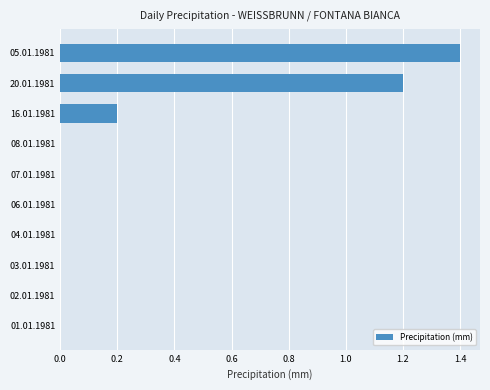

What is the sum of the values at 20.01.1981 and 05.01.1981?

2.6